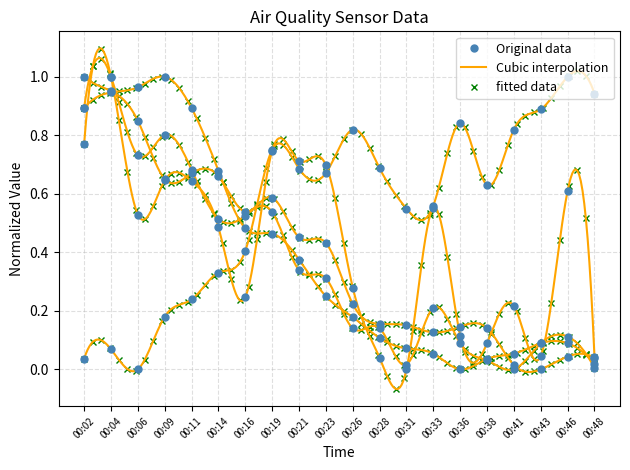

Where is BME280_temperature nearest to the value 0?

00:36